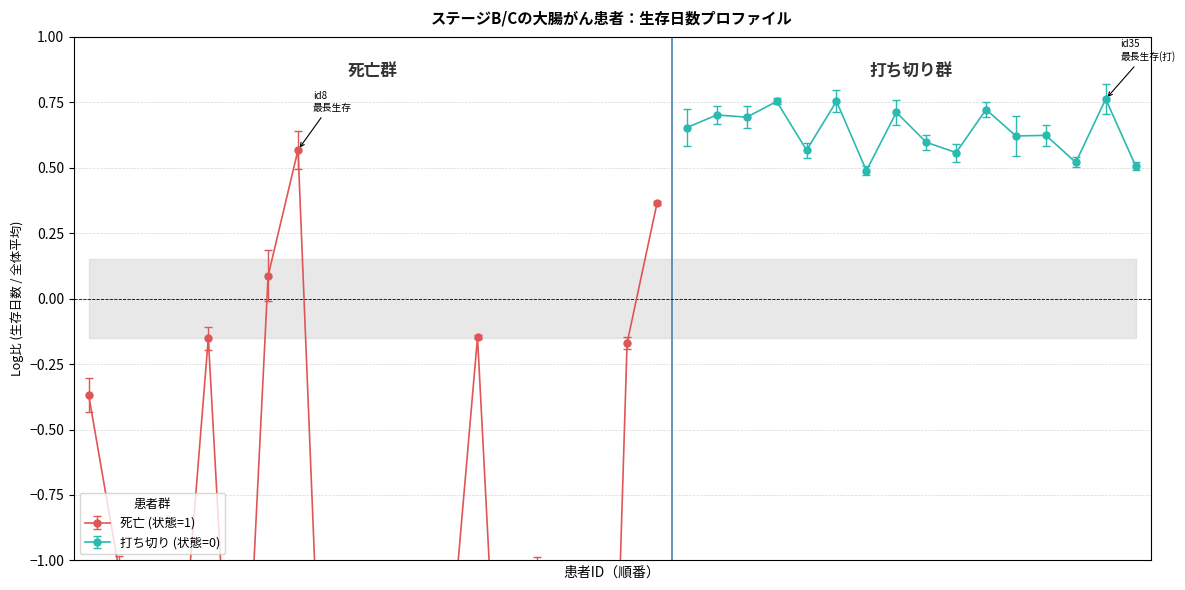

How many 打ち切り (状態=0) values are between 0 and 1?

16